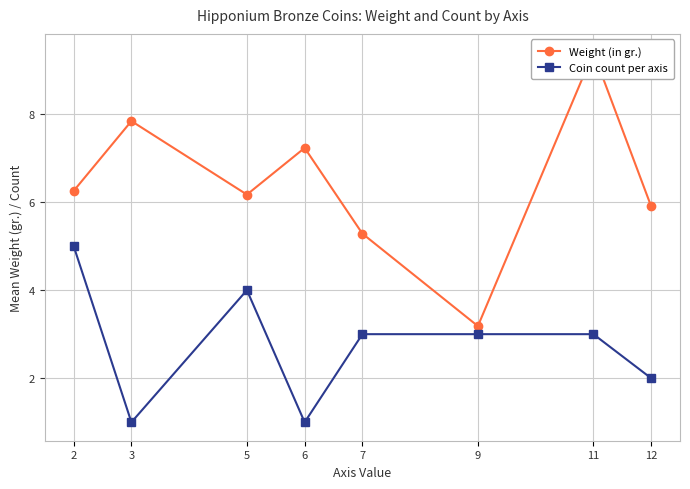

Reading left to right, list all the values displayed in this chart.

Weight (in gr.): 2=6.3	3=7.8	5=6.2	6=7.2	7=5.3	9=3.2	11=9.4	12=5.9
Coin count per axis: 2=5.0	3=1.0	5=4.0	6=1.0	7=3.0	9=3.0	11=3.0	12=2.0